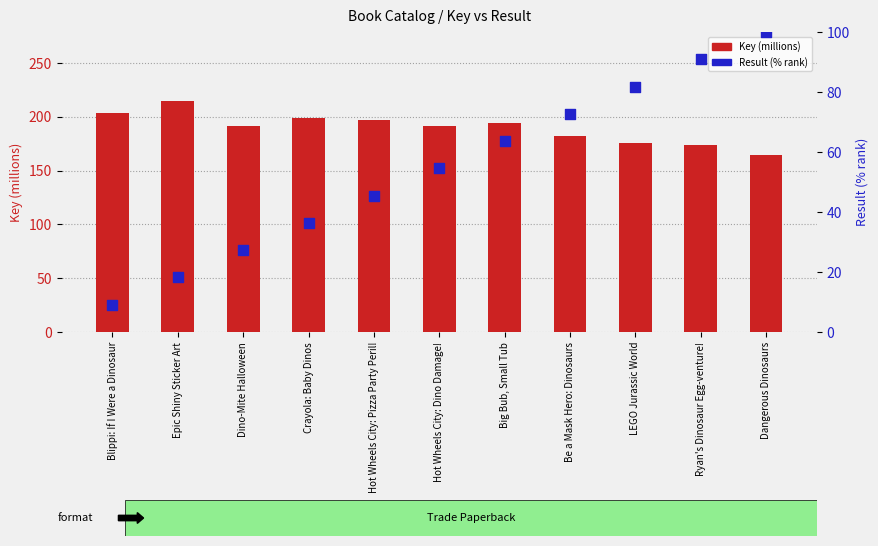

Which series has the largest total across all categories?

Key (millions)